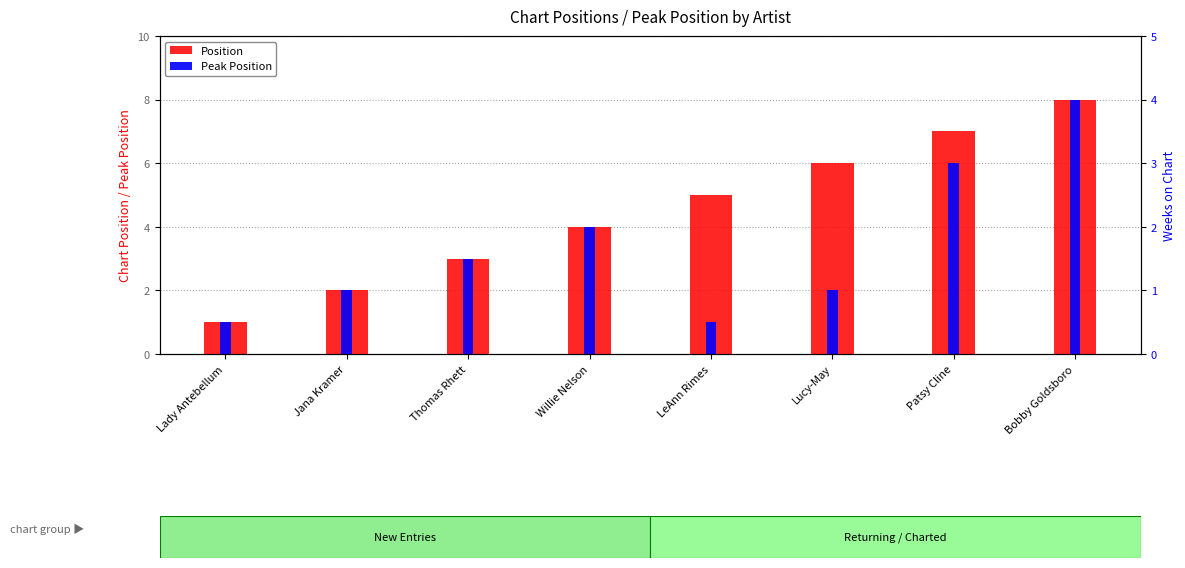

How many bars are there in total?

16